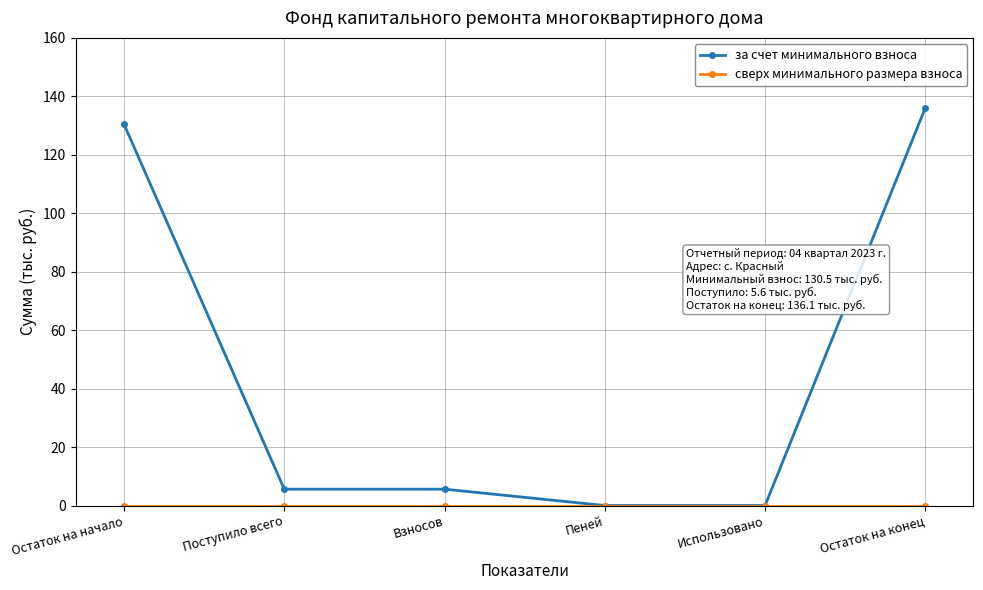

The за счет минимального взноса series shows 5.6 at Взносов. True or false?

True